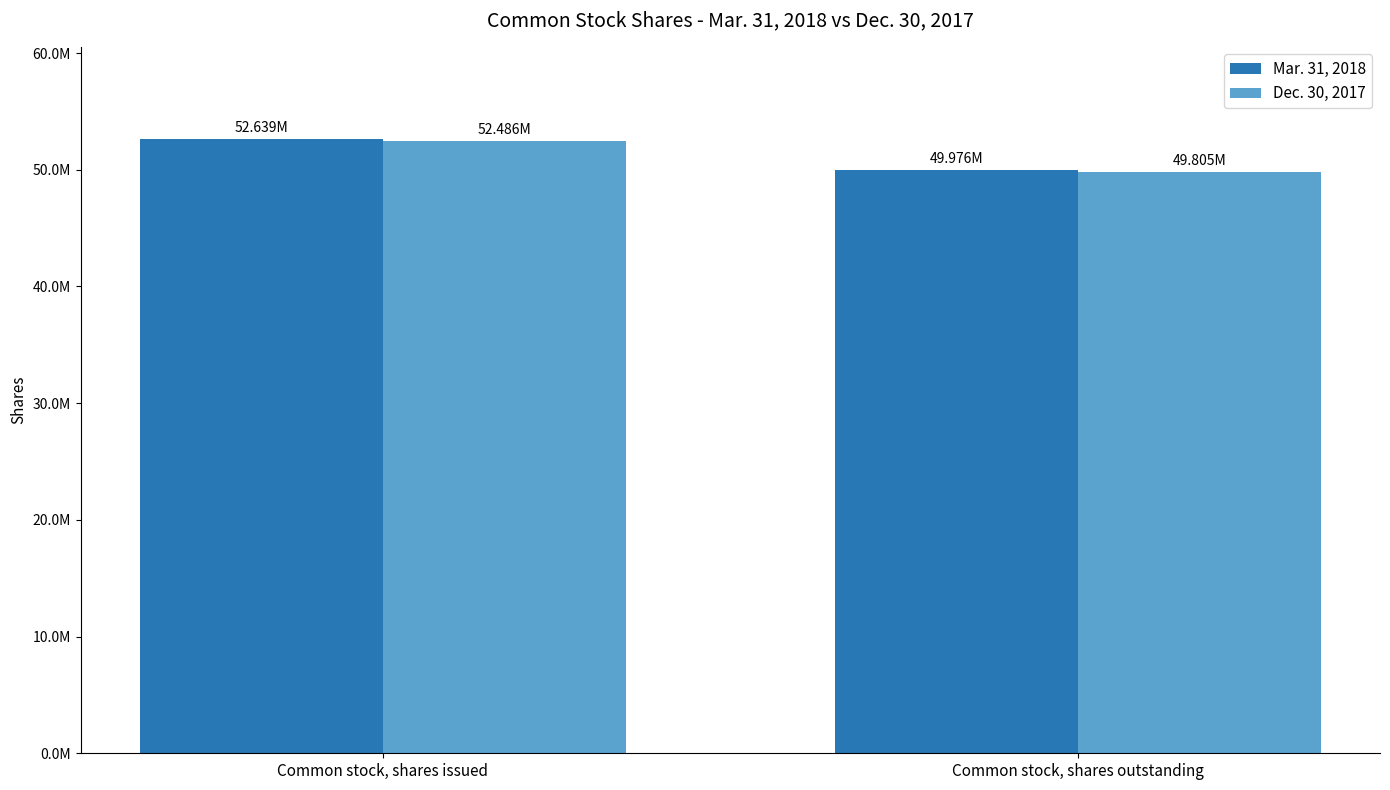

At how many categories does at least one series exceed 50548295?

1